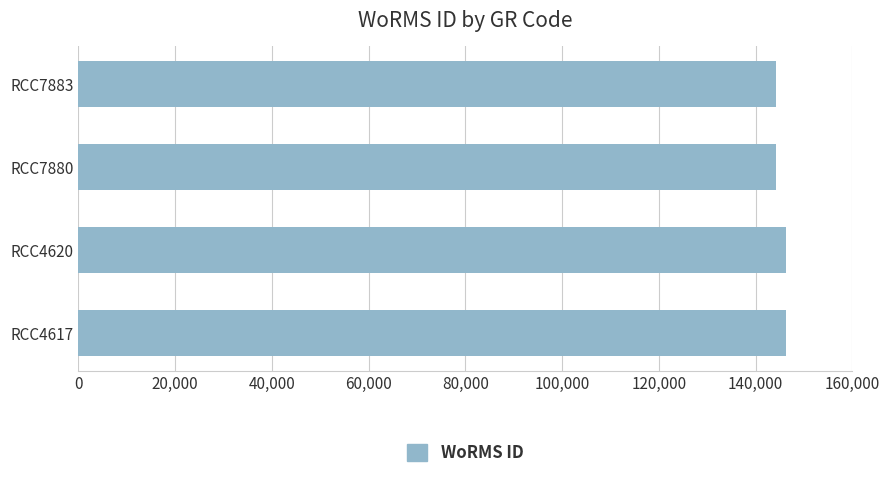

How many data points are less than 146216?

2